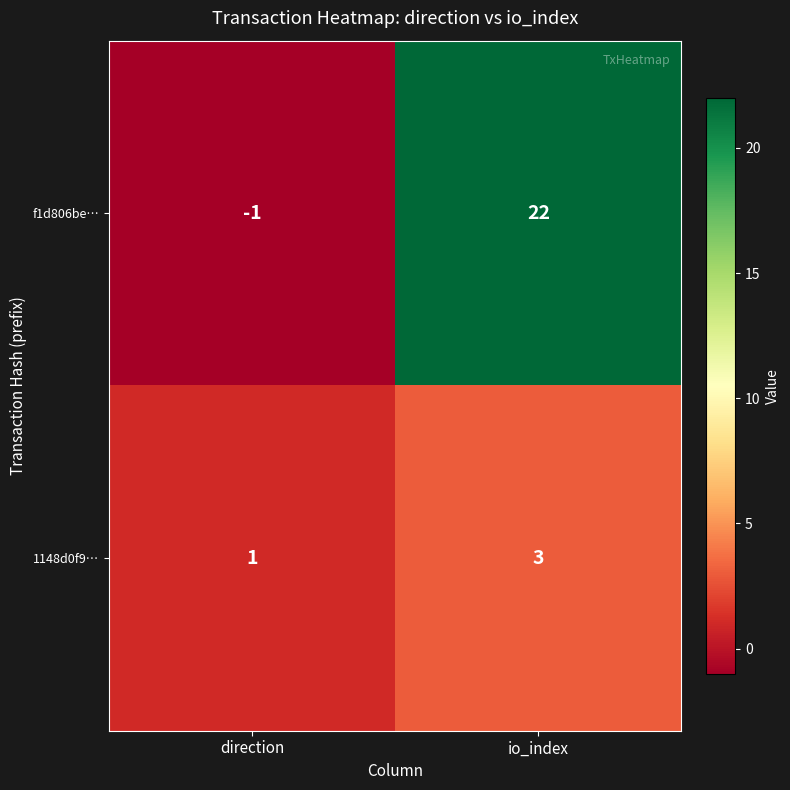

What is the spread (max minus min) of values at io_index?

19